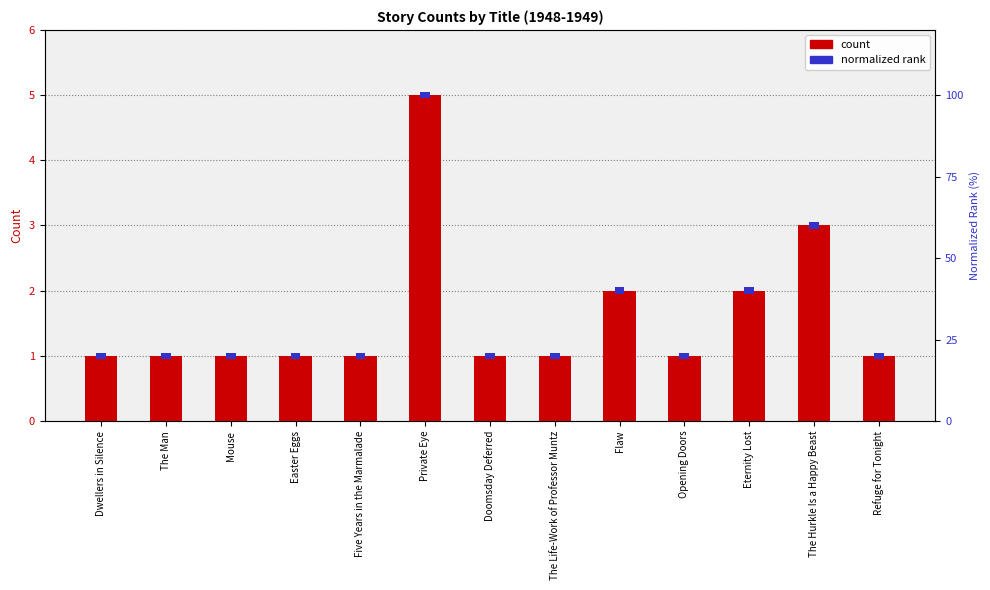

What is the highest value of the normalized rank series?

2